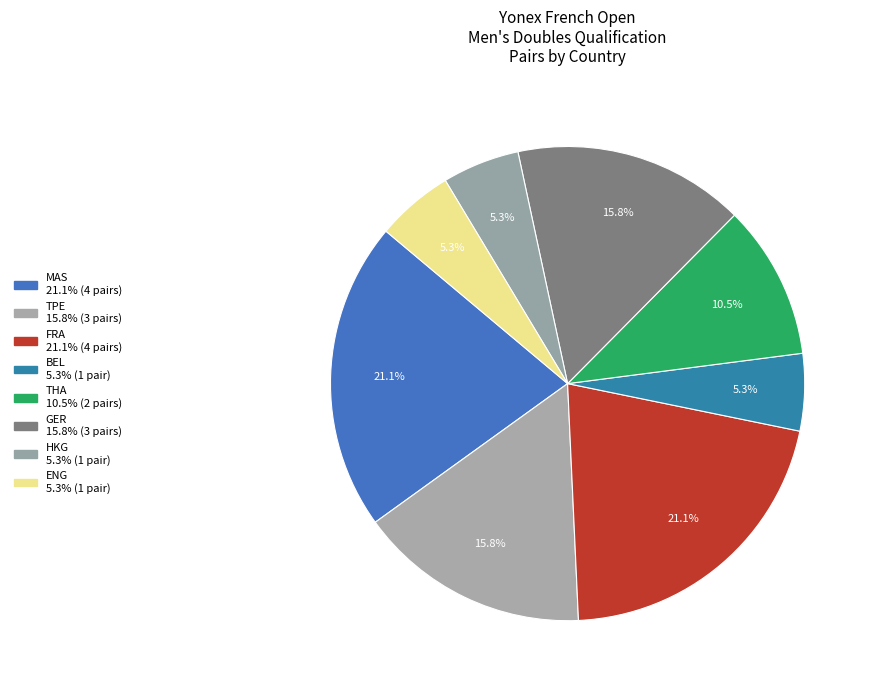

Which category has the smallest portion of the pie?

BEL